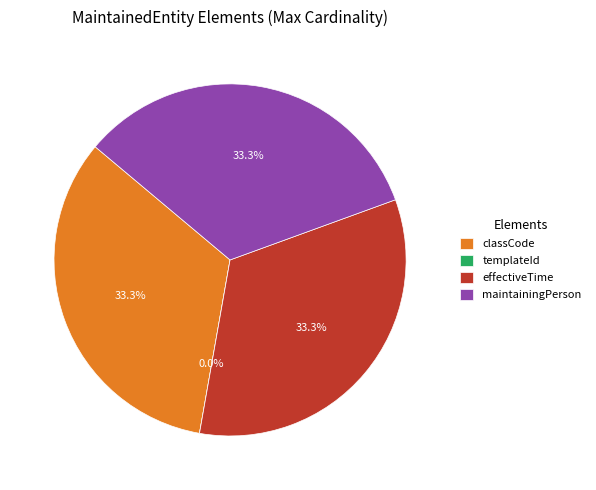

Which slice is the smallest?

MaintainedEntity.templateId